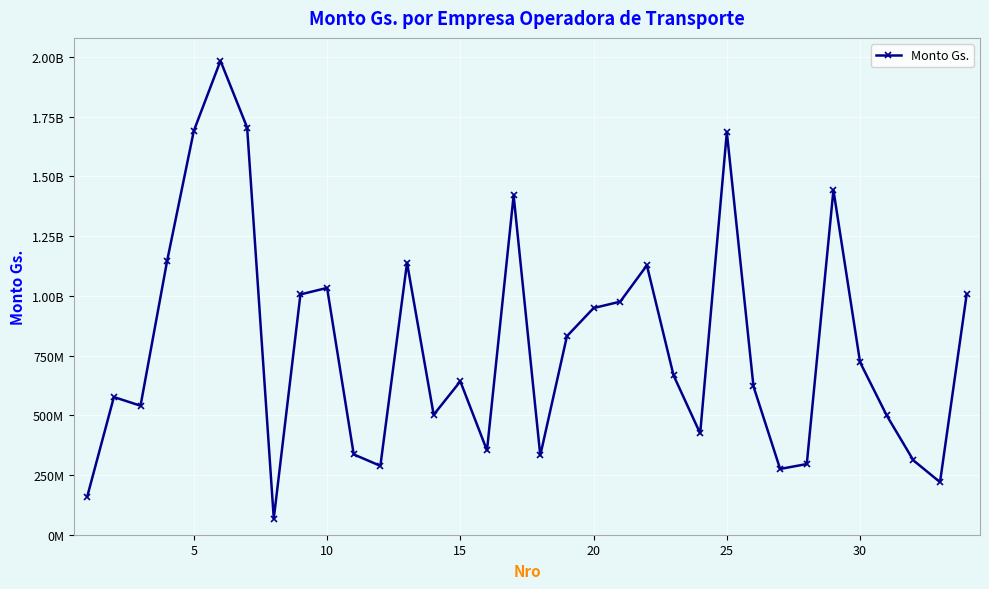

Reading left to right, list all the values displayed in this chart.

159477828	576306492	540064354	1147464664	1690803902	1983965338	1704593444	67491712	1005890132	1033205472	336239926	288257362	1138541574	502131422	642215304	352924400	1420254902	331833786	831013322	948843956	975713240	1127680352	667378674	424212514	1684859720	621028622	275328748	295864566	1443060134	721838016	499138730	311390042	220099198	1006638636